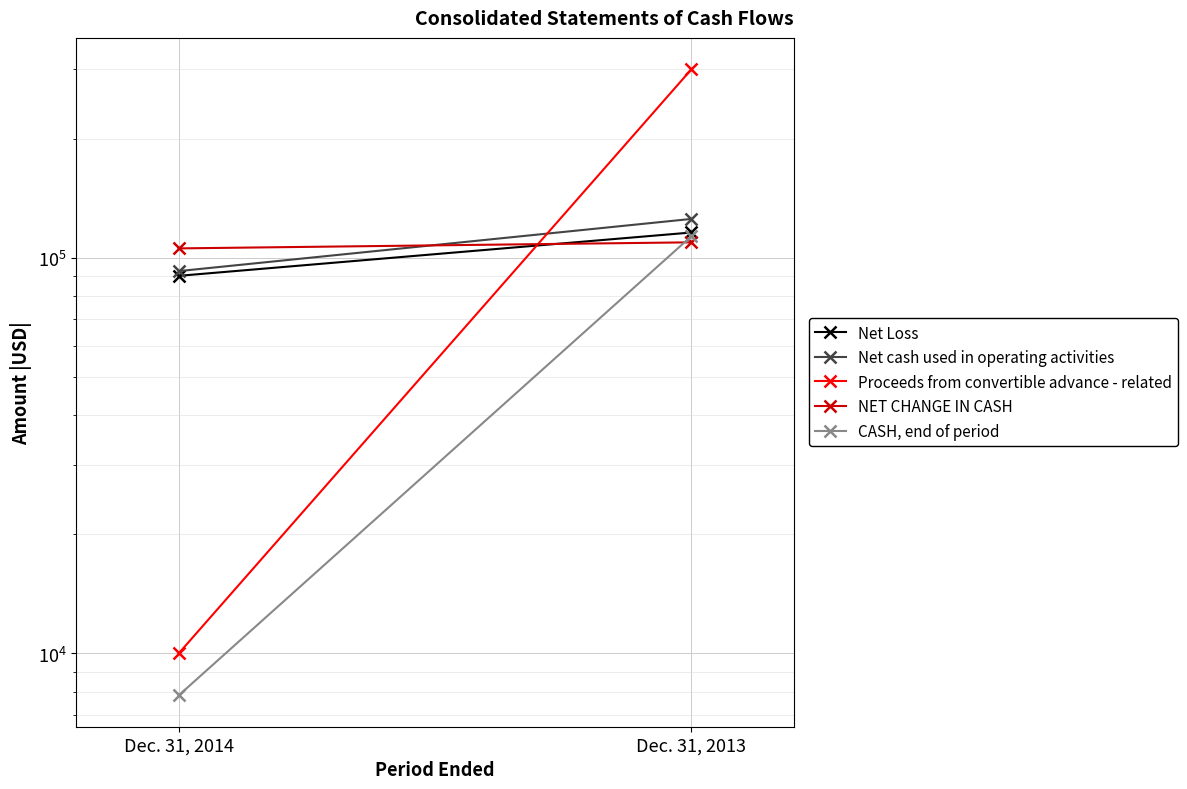

The Proceeds from convertible advance - related series shows 539059 at Dec. 31, 2013. True or false?

False